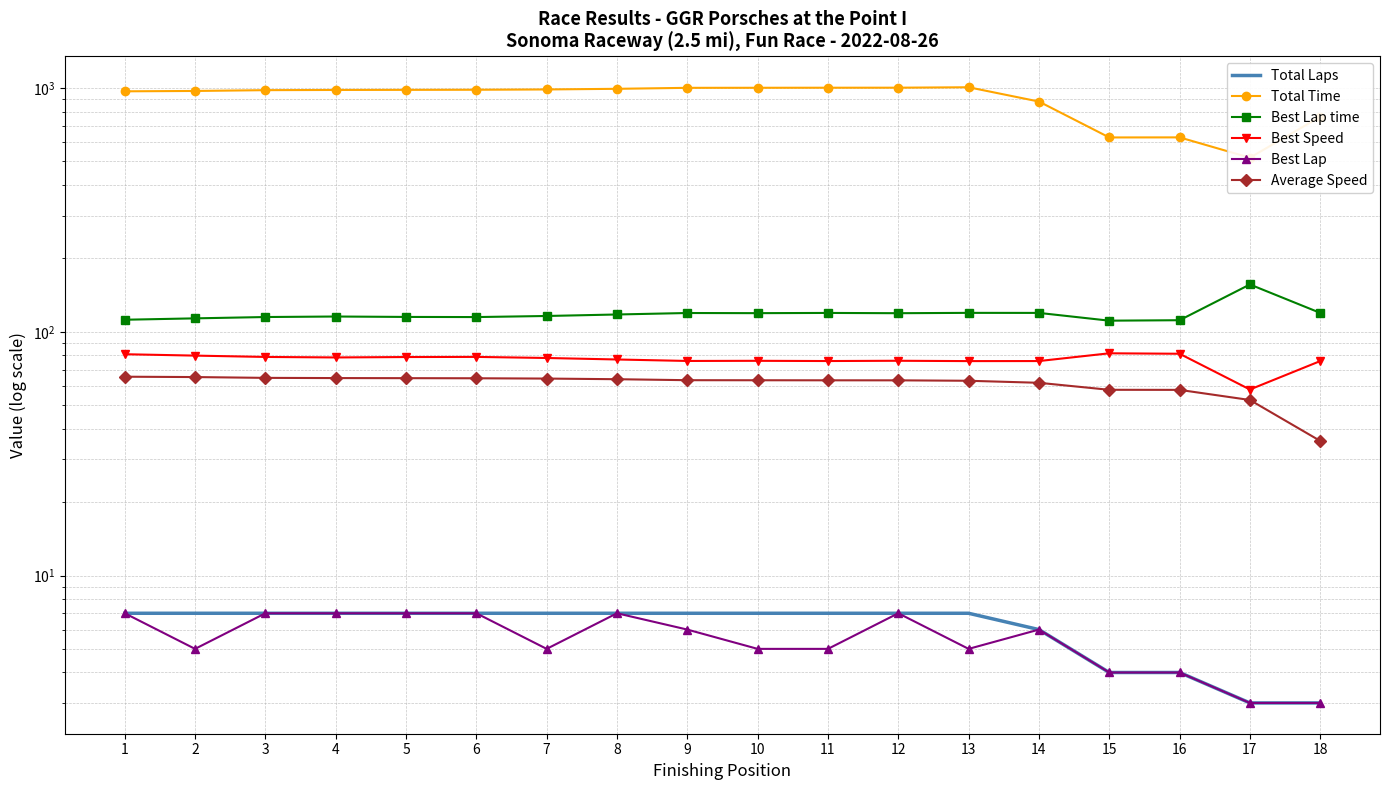

What are all the series names shown in the legend?

Total Laps, Total Time, Best Lap time, Best Speed, Best Lap, Average Speed